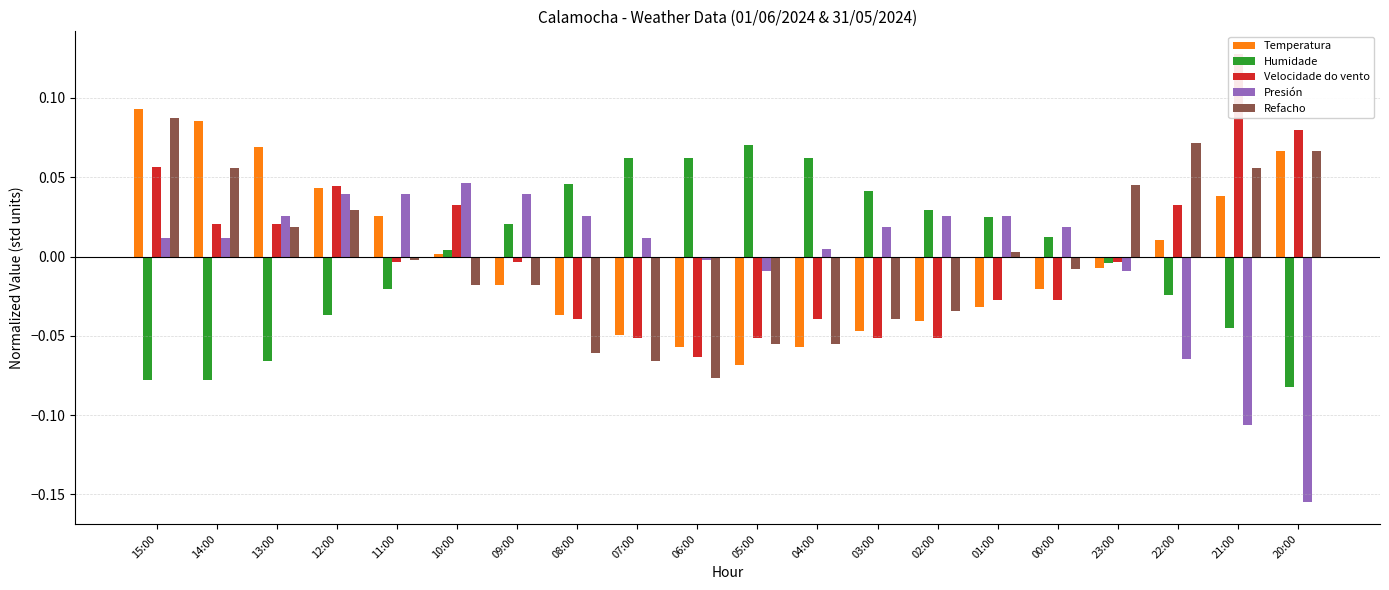

What is the minimum value for Refacho?

-0.1